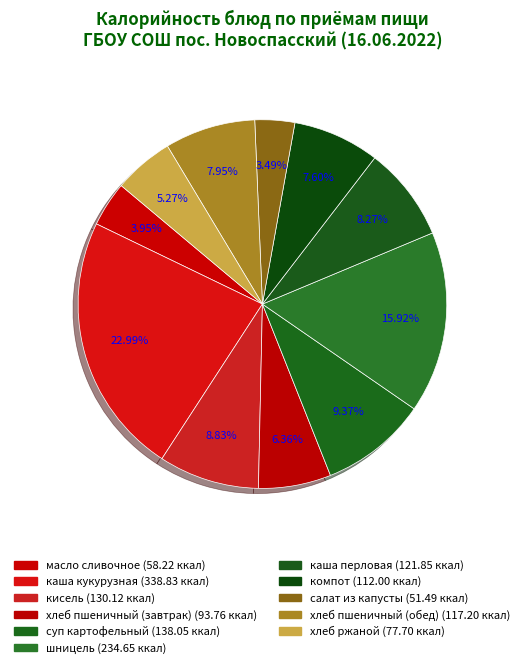

Is хлеб ржаной the majority of the pie?

No